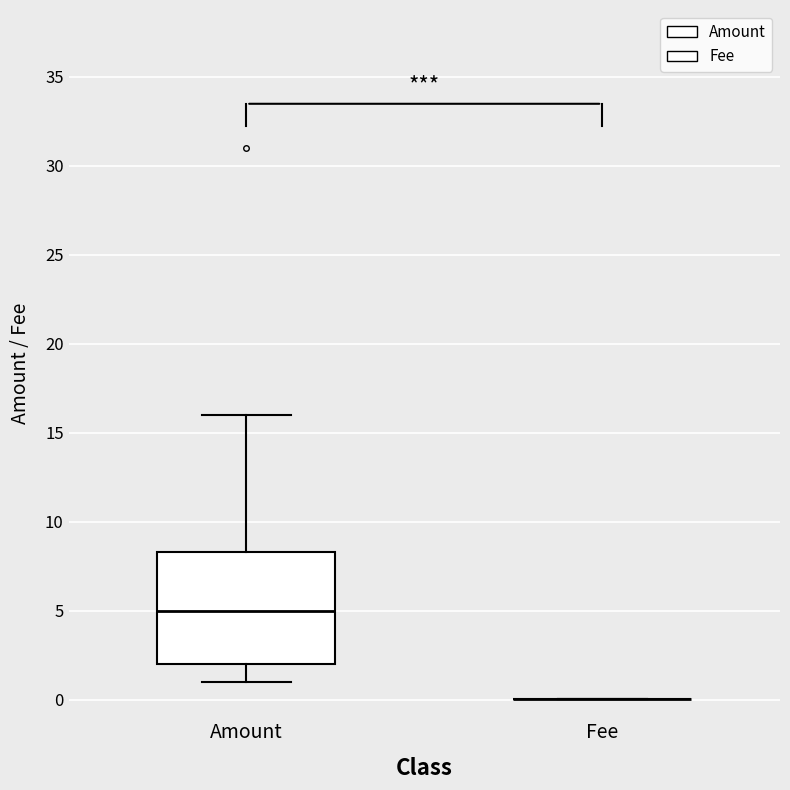

Comparing the boxes themselves (not the whiskers), which one is the tallest?

Amount